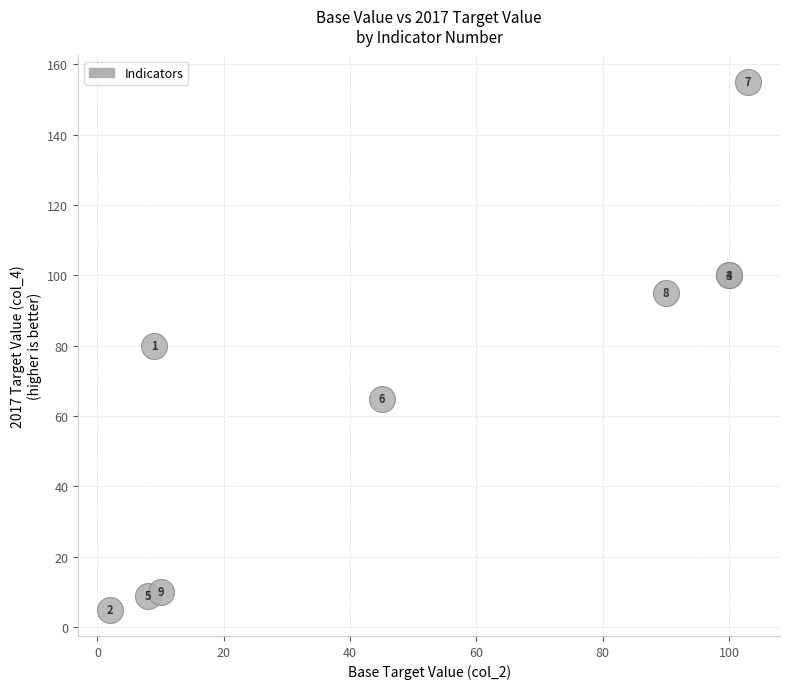

What Y value in the scatter plot is closest to 80?

80